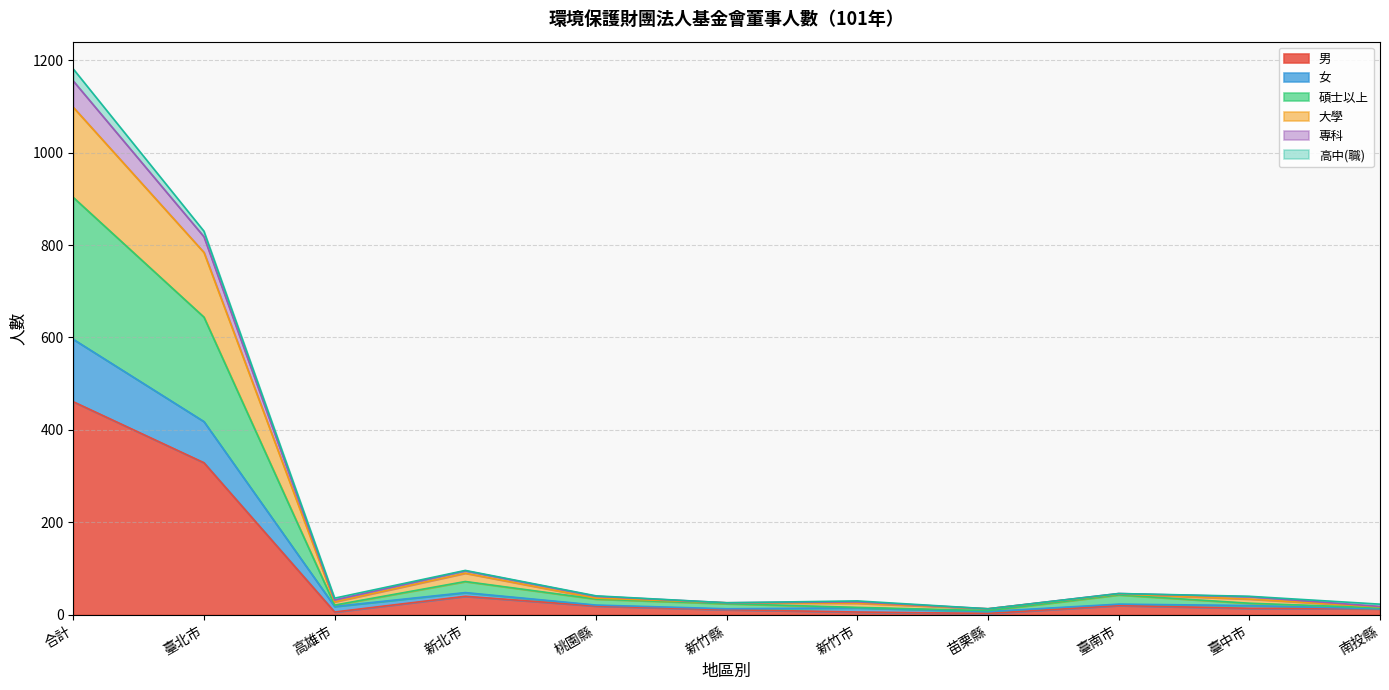

At which category is the sum across all series the highest?

合計